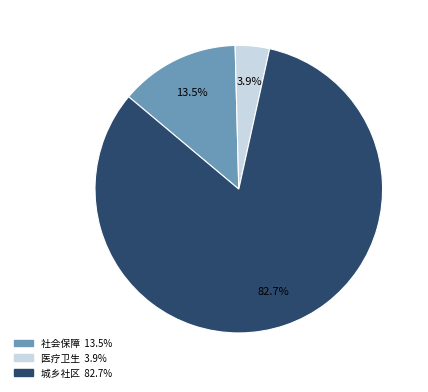

Count the number of slices in the pie.

3